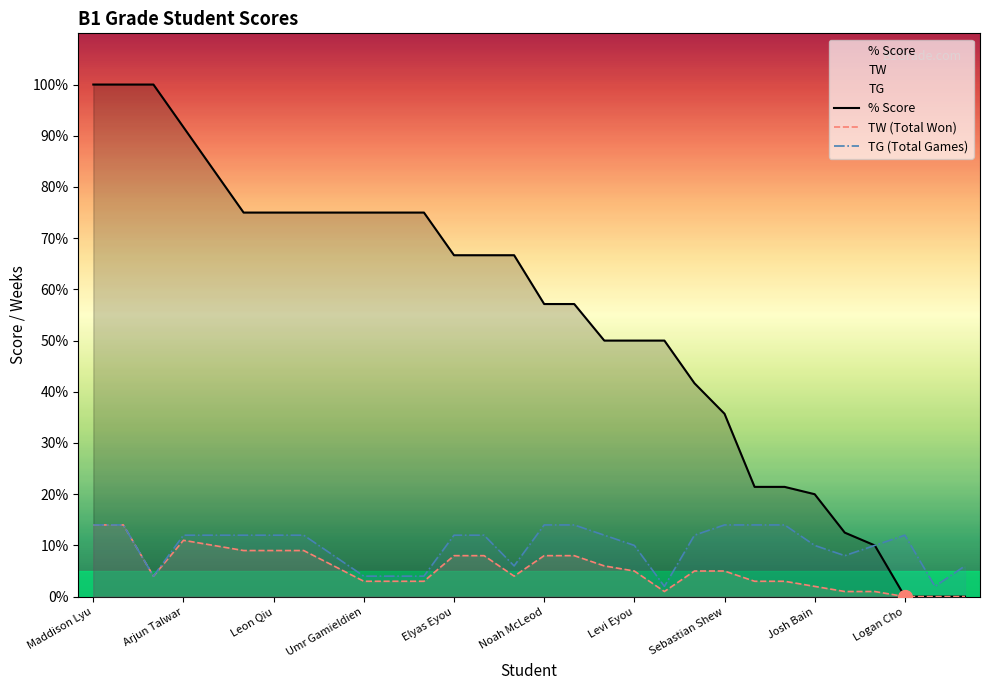

True or false: % Score has more than 2 points higher than both neighbors.

False